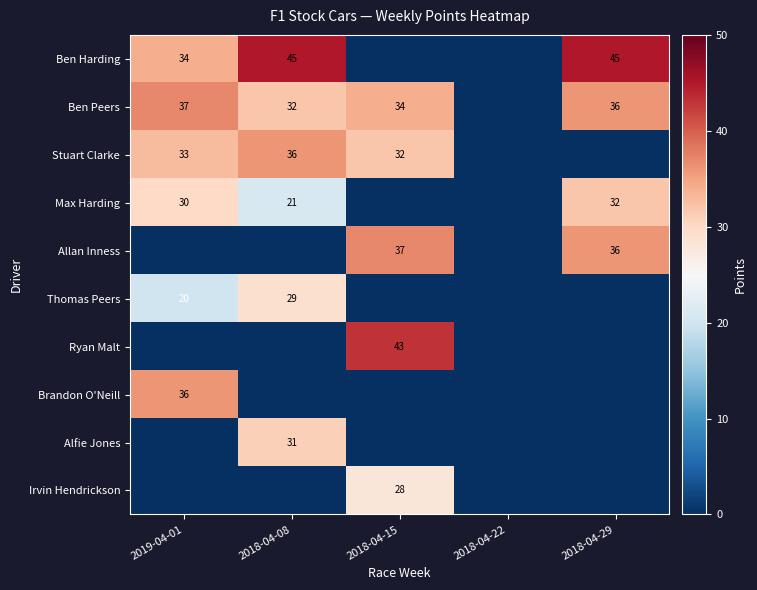

Is the value of Stuart Clarke at 2019-04-01 greater than the value of Irvin Hendrickson at 2018-04-15?

Yes